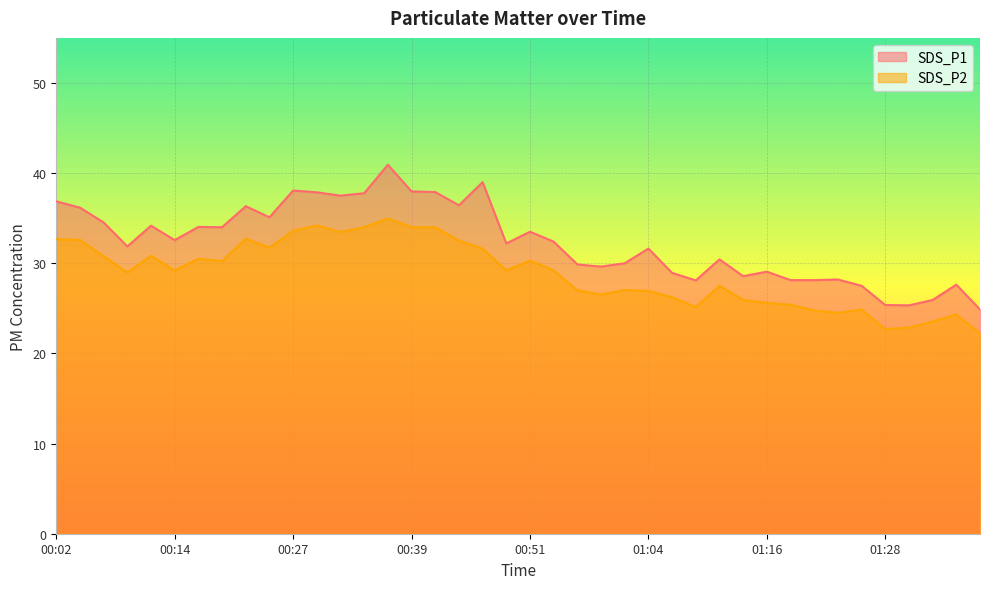

True or false: SDS_P1 and SDS_P2 cross at least once.

False